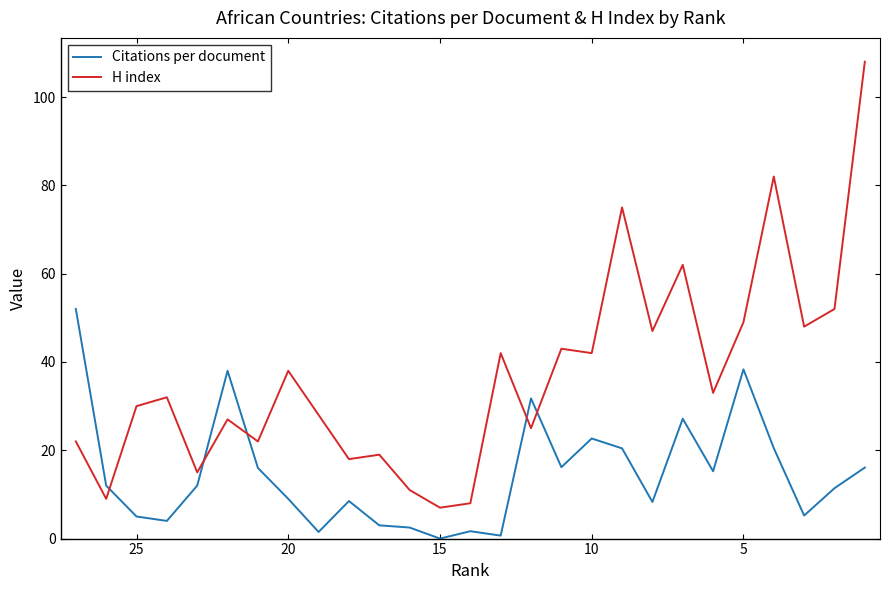

How many values in the Citations per document series exceed 12?

12